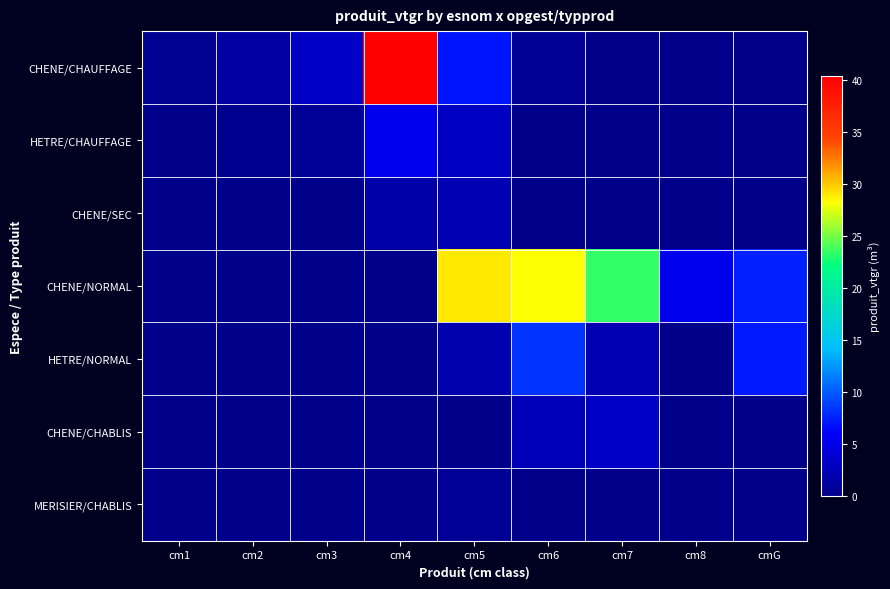

At how many categories does at least one series exceed 22?

4